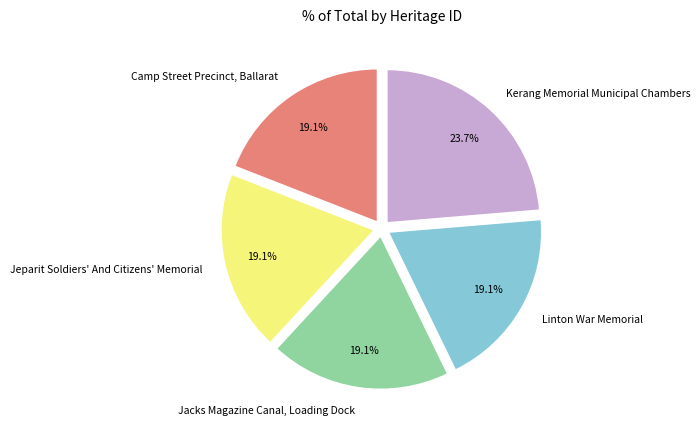

Is Kerang Memorial Municipal Chambers the majority of the pie?

No